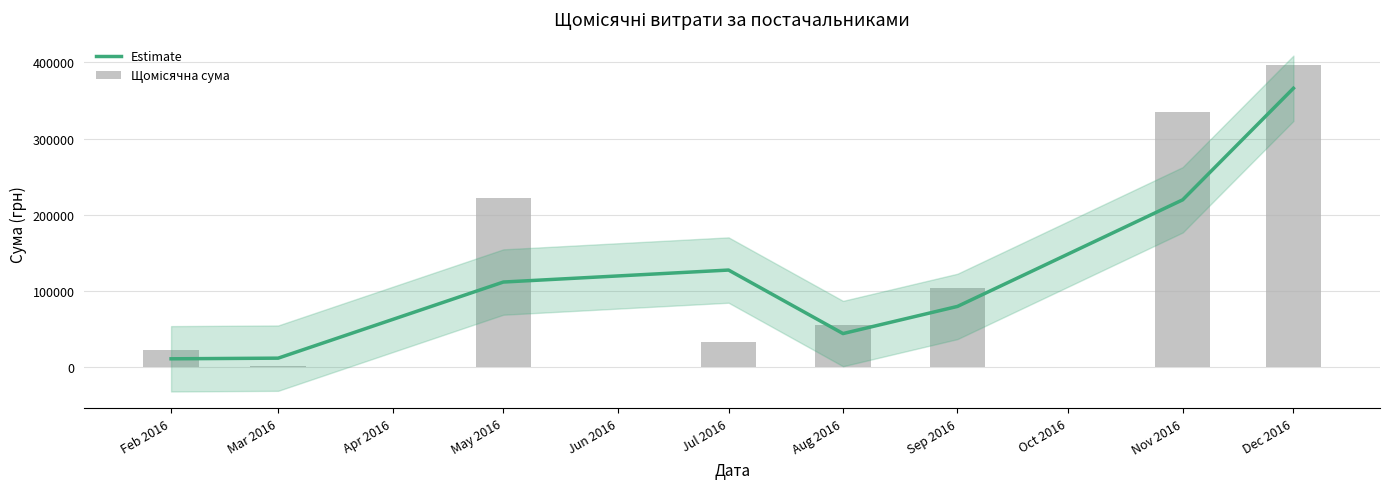

What is the label of the 2nd bar from the left?

Mar 2016